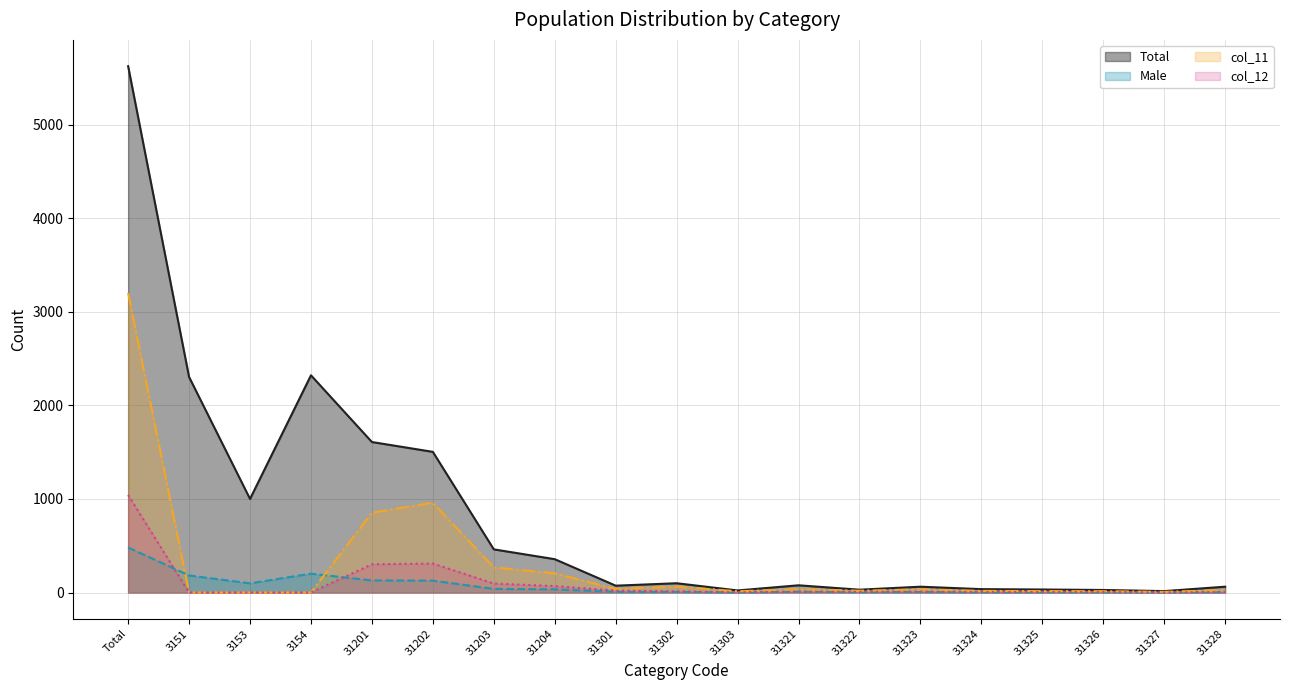

Is it true that Male equals 5 at 31323?

True